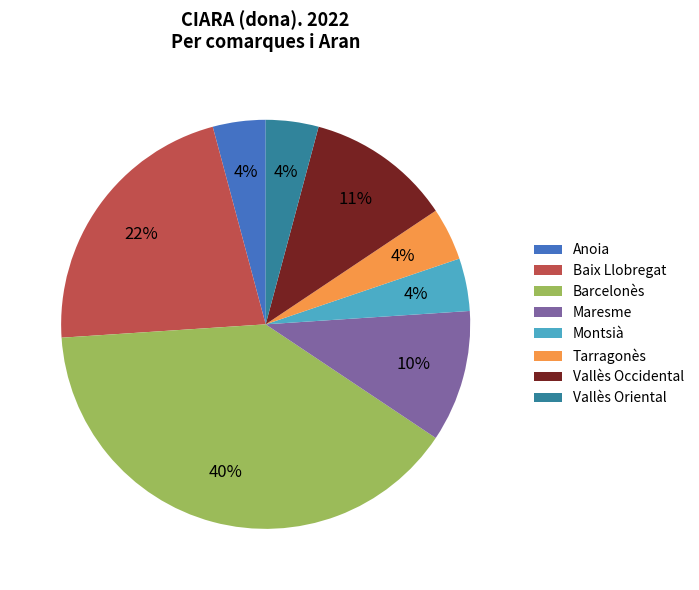

To the nearest percent, what percentage of the pie is Barcelonès?

40%